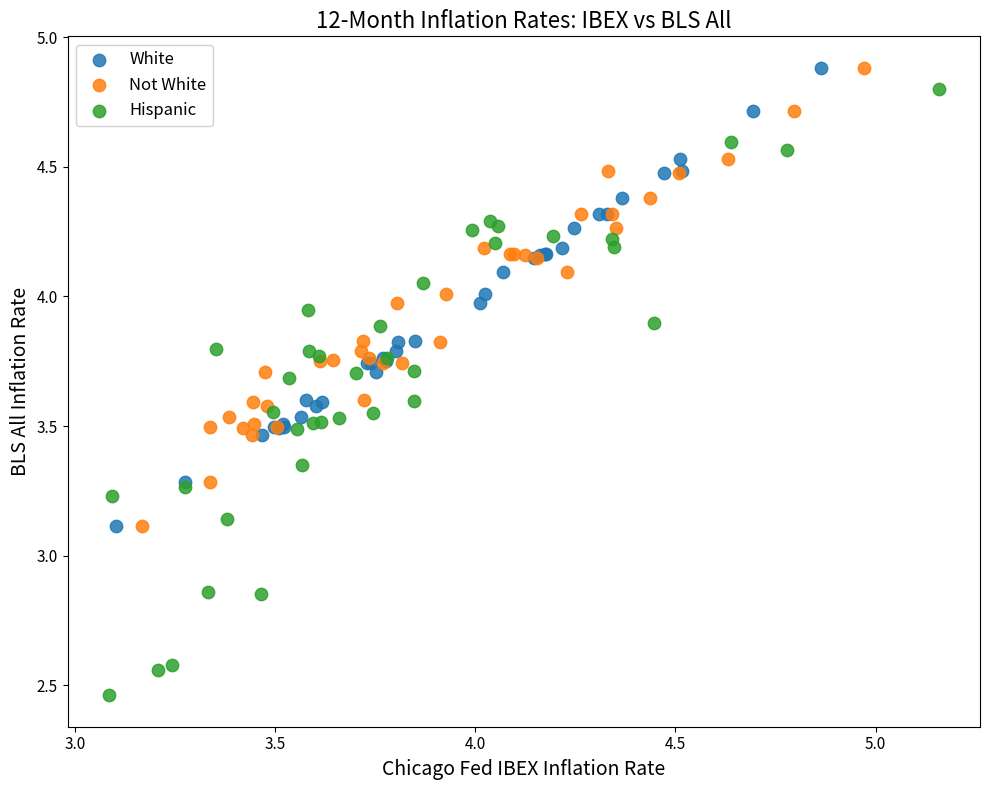

Which series reaches the minimum Y coordinate?

Hispanic